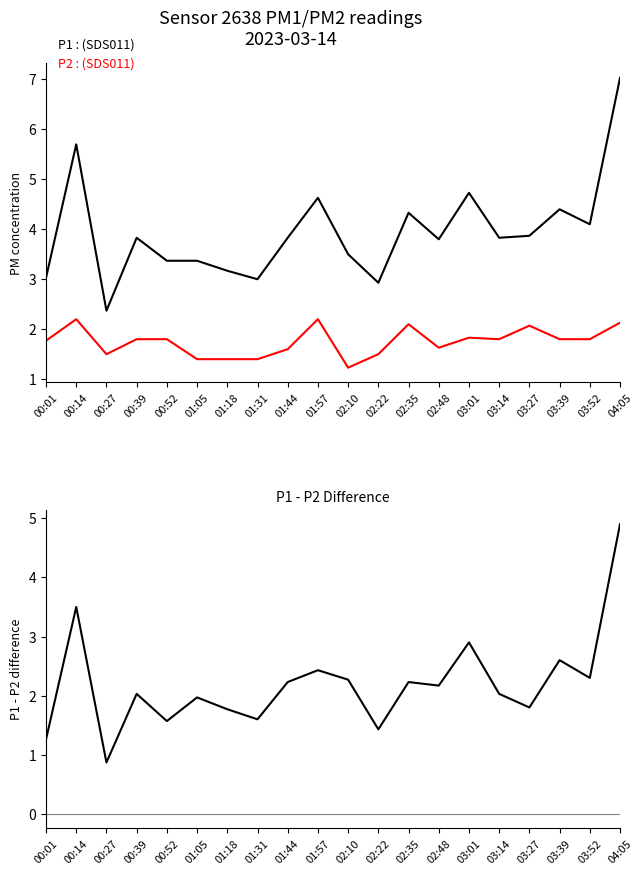

The P1 - P2 series shows 5.8 at 00:14. True or false?

False